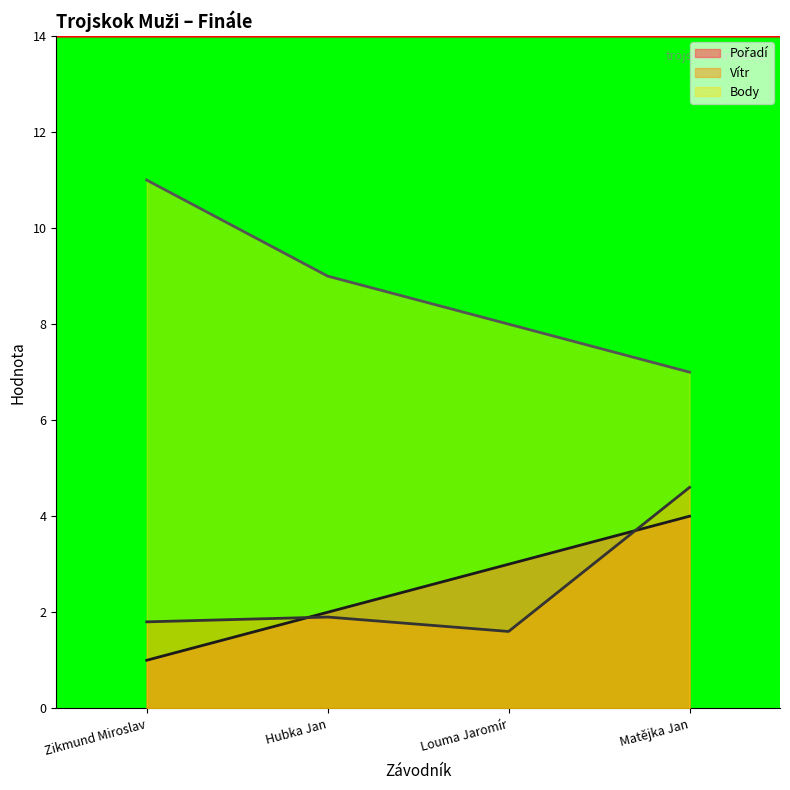

Reading left to right, transcribe all the data shown in this chart.

Pořadí: Zikmund Miroslav=1.0	Hubka Jan=2.0	Louma Jaromír=3.0	Matějka Jan=4.0
Vítr: Zikmund Miroslav=1.8	Hubka Jan=1.9	Louma Jaromír=1.6	Matějka Jan=4.6
Body: Zikmund Miroslav=11.0	Hubka Jan=9.0	Louma Jaromír=8.0	Matějka Jan=7.0